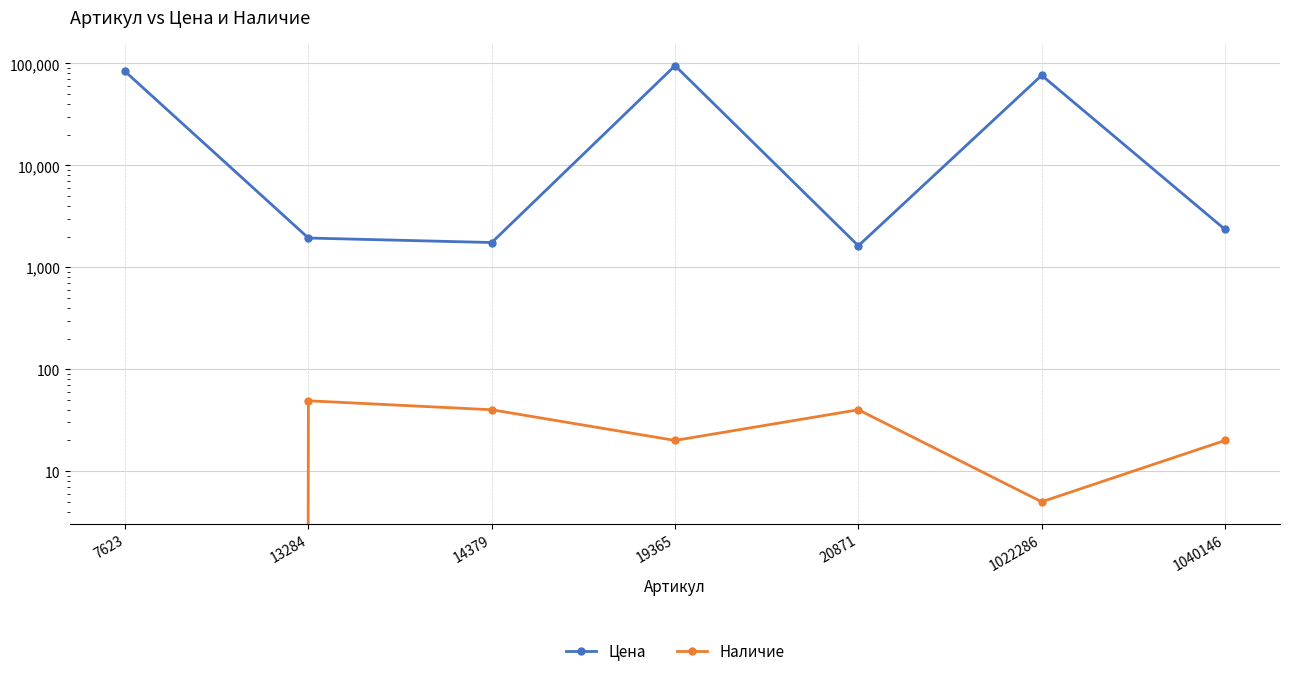

True or false: Наличие and Цена cross at least once.

False